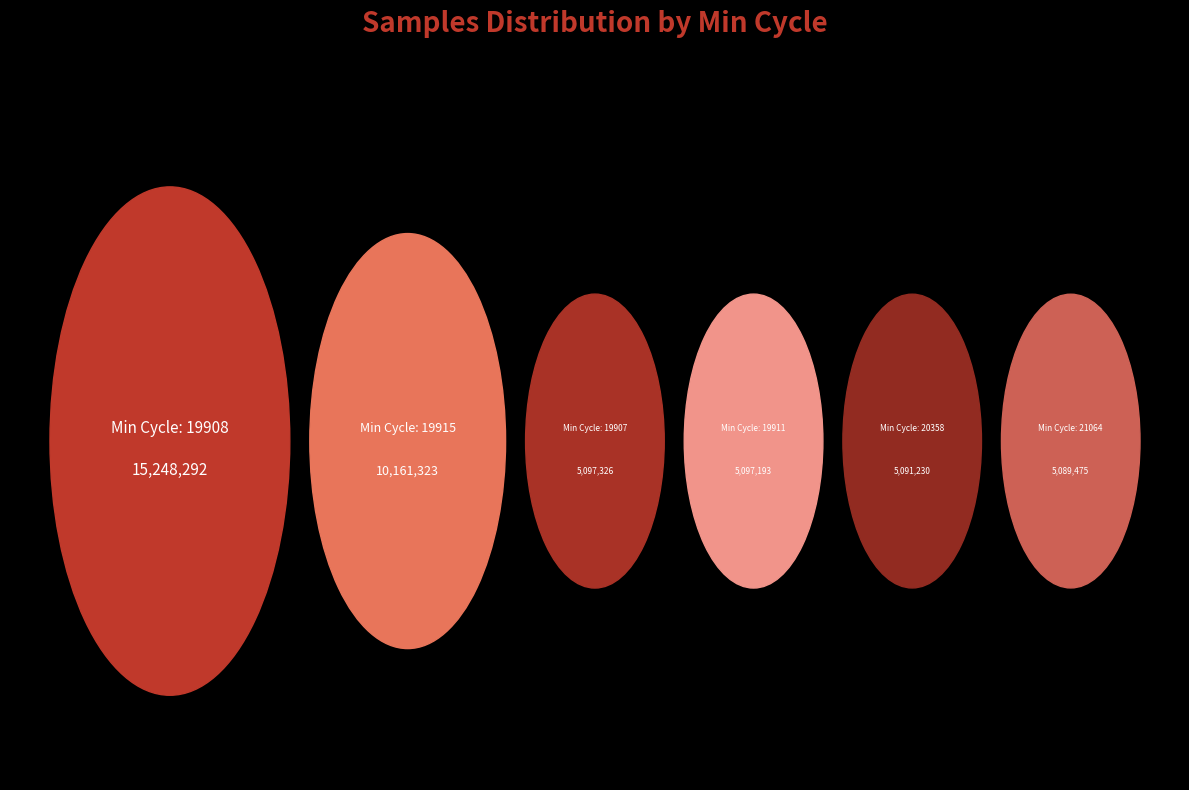

Is it true that 28 is 24% of the pie?

False